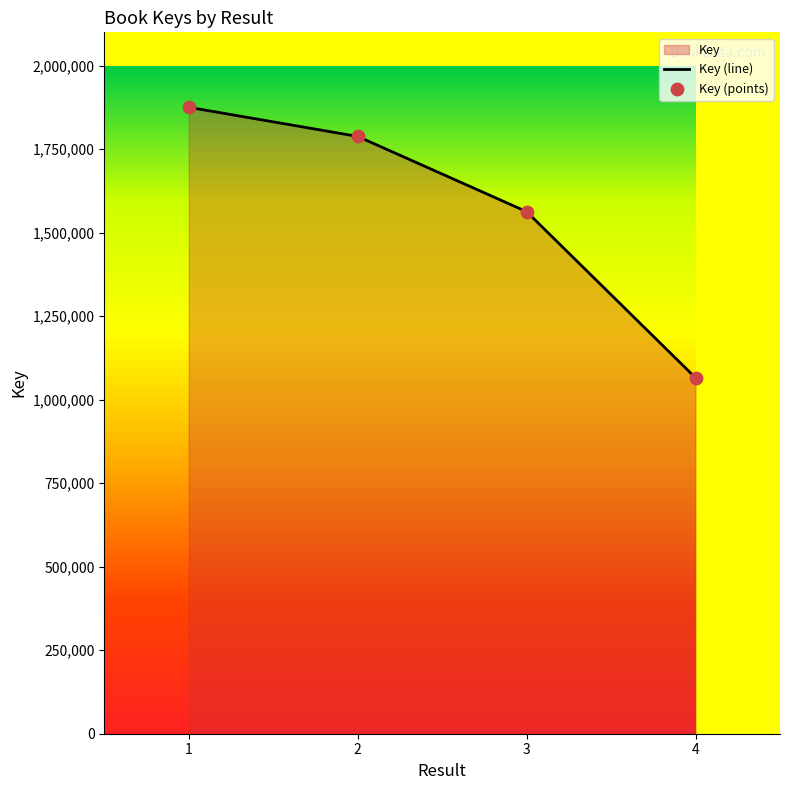

What is the approximate value at 4?

1065658